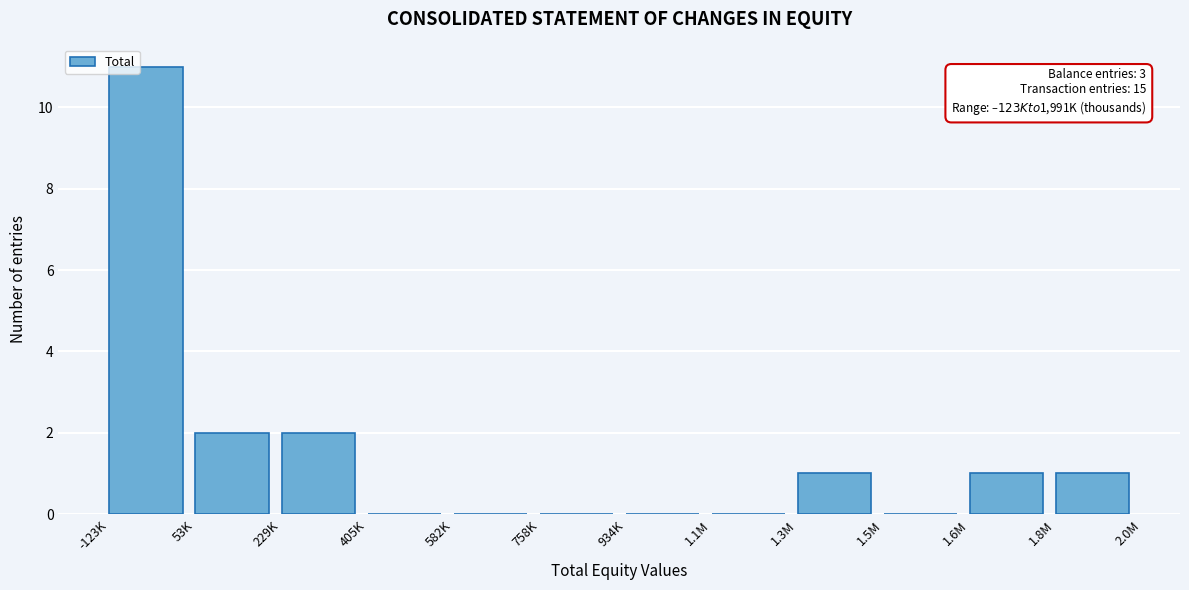

Reading left to right, extract all data points from this chart.

-123K=11	53K=2	229K=2	405K=0	582K=0	758K=0	934K=0	1.1M=0	1.3M=1	1.5M=0	1.6M=1	1.8M=1